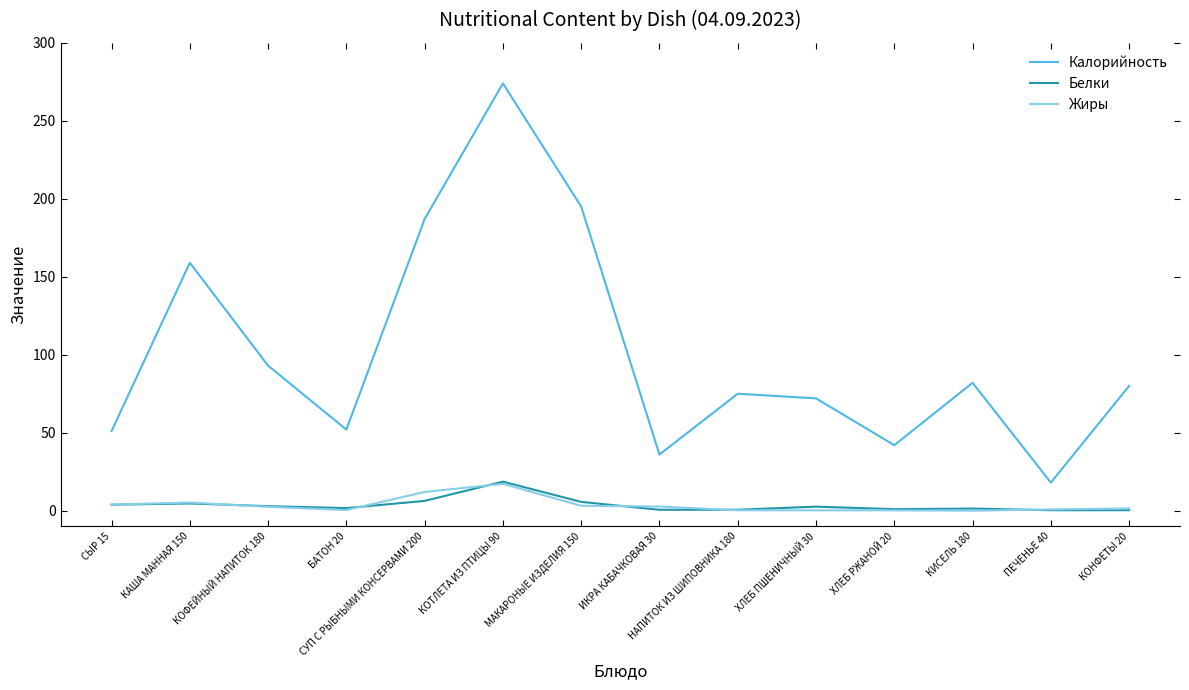

What is the sum of the Белки values at КИСЕЛЬ 180 and БАТОН 20?

3.0